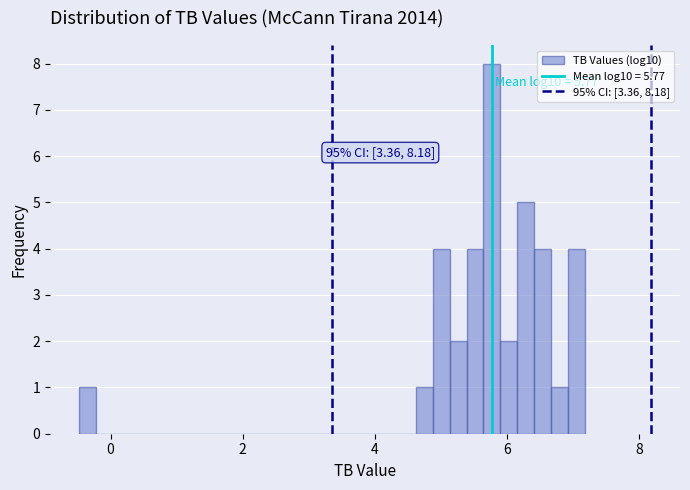

Around what value on the x-axis is the tallest bar? Give the approximate position of its centre, as read against the axis.

5.8